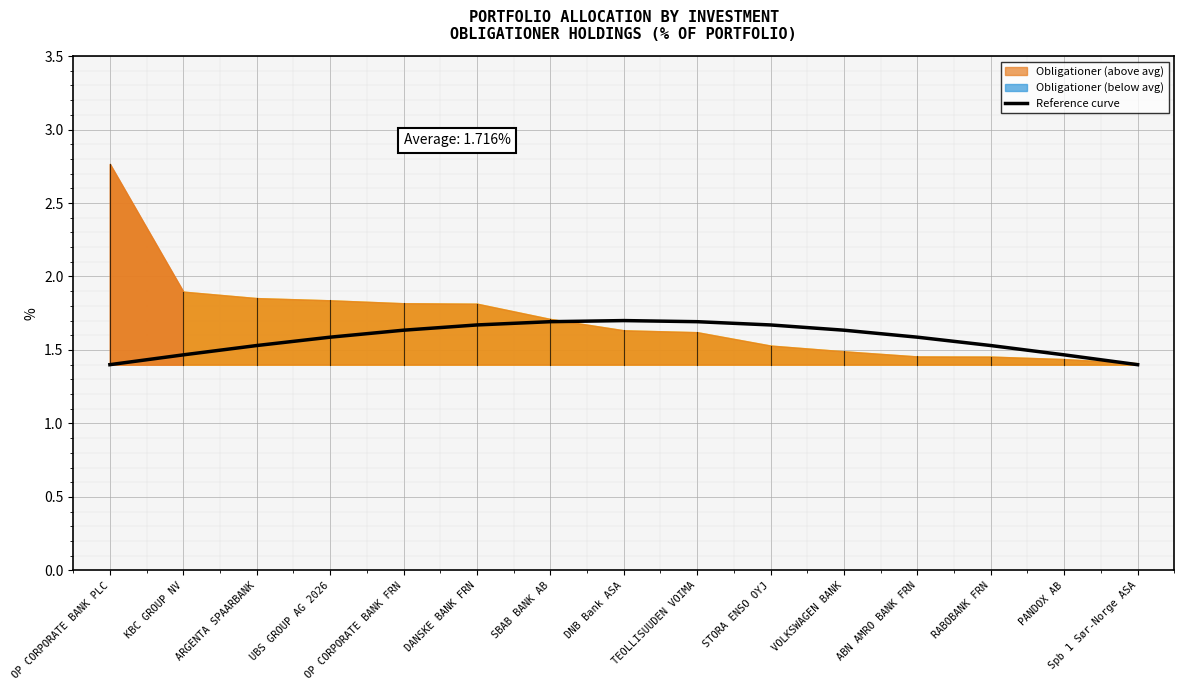

What is the maximum value shown in the chart?

1.7